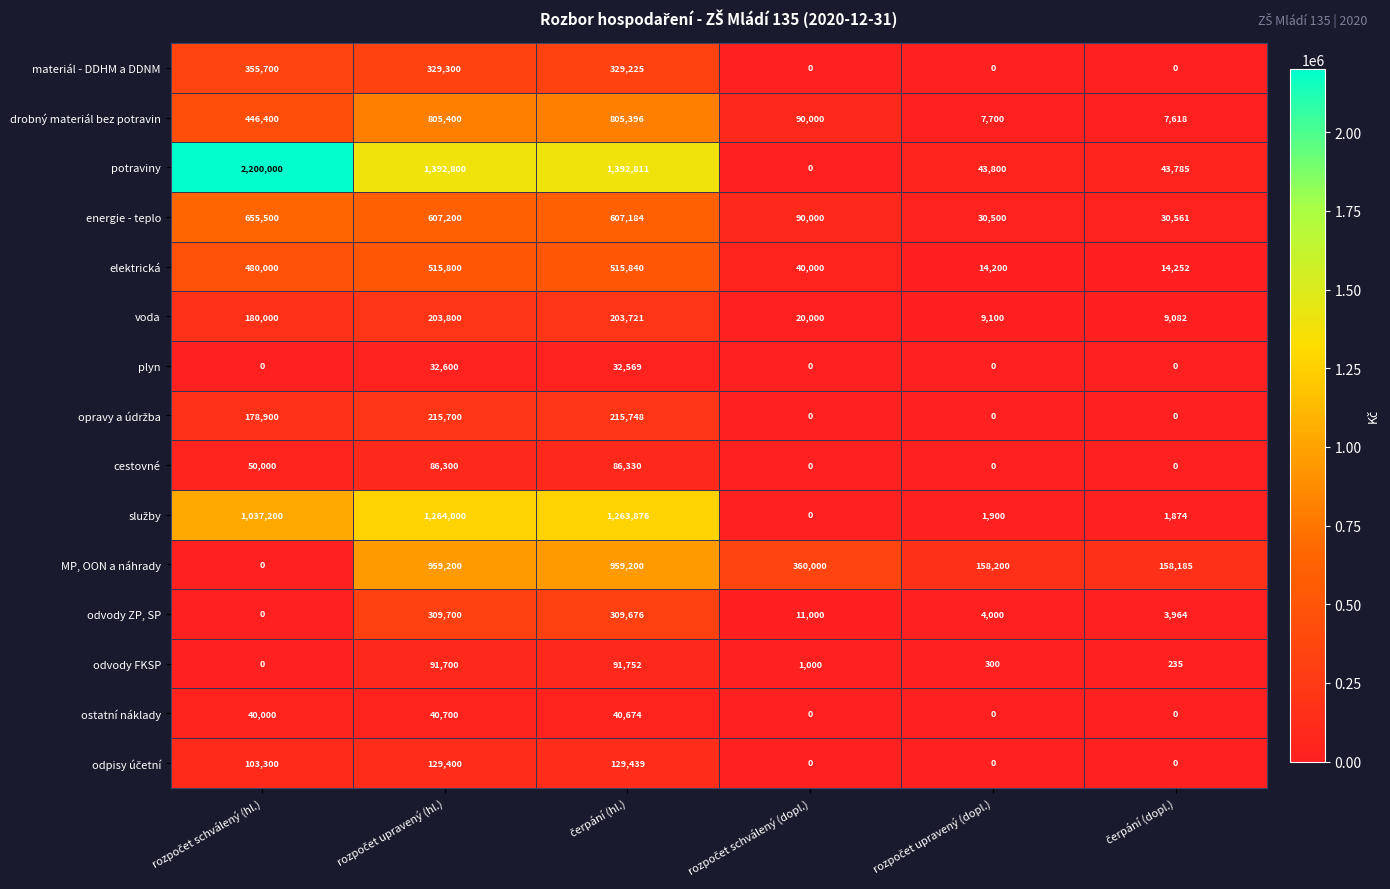

What is the maximum value for MP, OON a náhrady?

959200